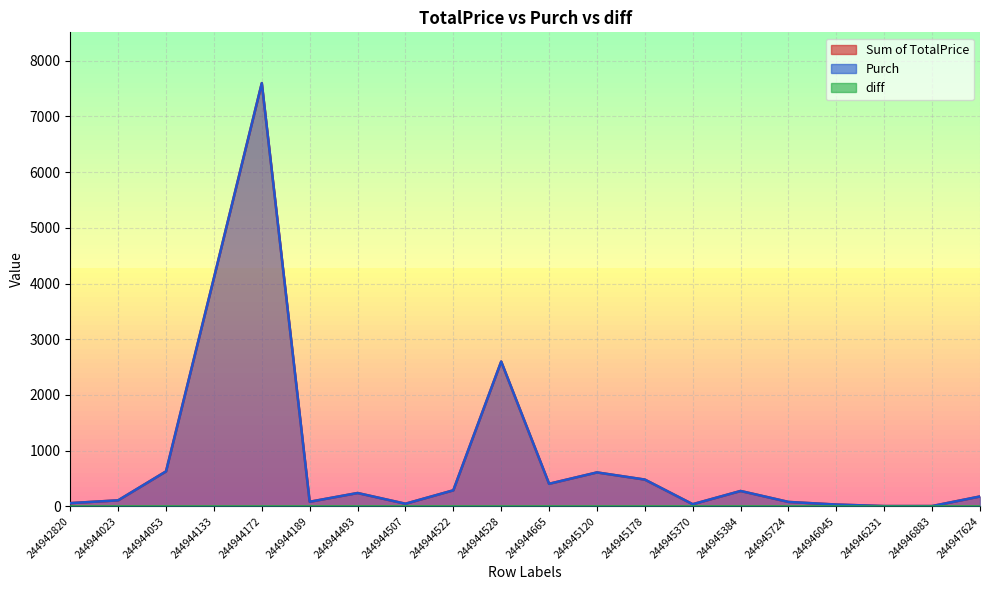

Reading left to right, extract all data points from this chart.

Sum of TotalPrice: 58.0	108.1	628.0	4099.6	7599.2	82.2	239.4	46.8	287.9	2600.0	405.0	609.1	480.5	38.2	275.9	79.1	32.2	5.0	5.2	177.4
Purch: 58.0	108.1	628.0	4099.6	7599.2	82.2	239.4	46.8	287.9	2600.0	405.0	609.1	480.5	38.2	275.9	79.1	32.2	5.0	5.2	177.4